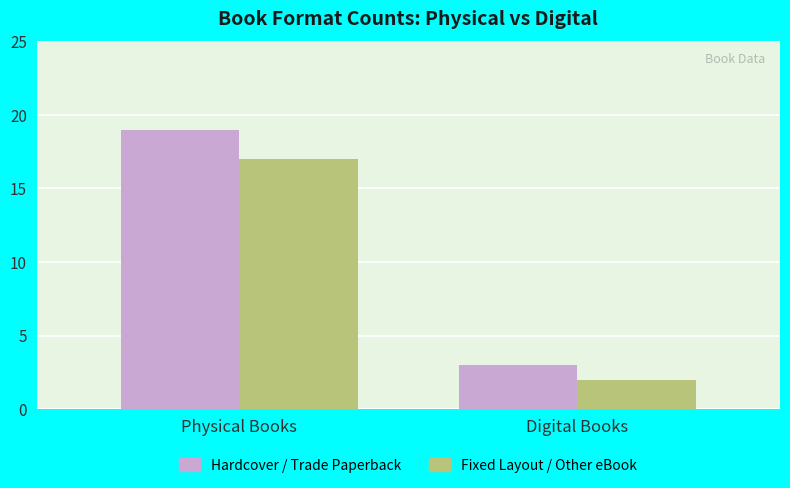

Count the number of categories in the chart.

2